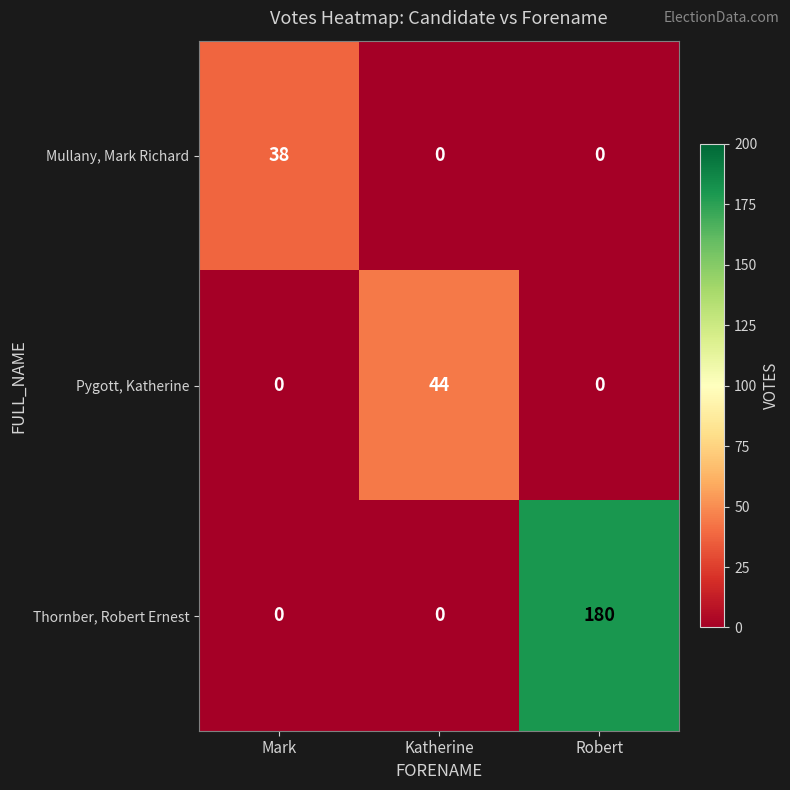

At how many categories does at least one series exceed 169?

1